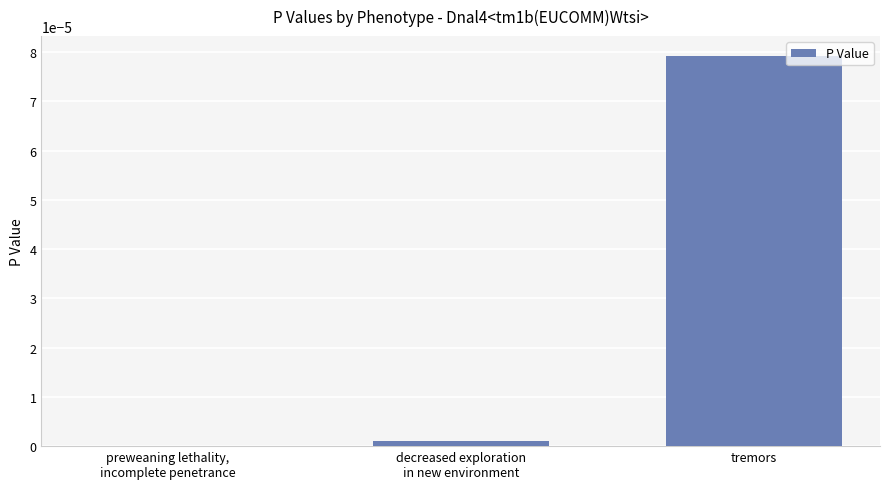

How many data points does each series have?

3